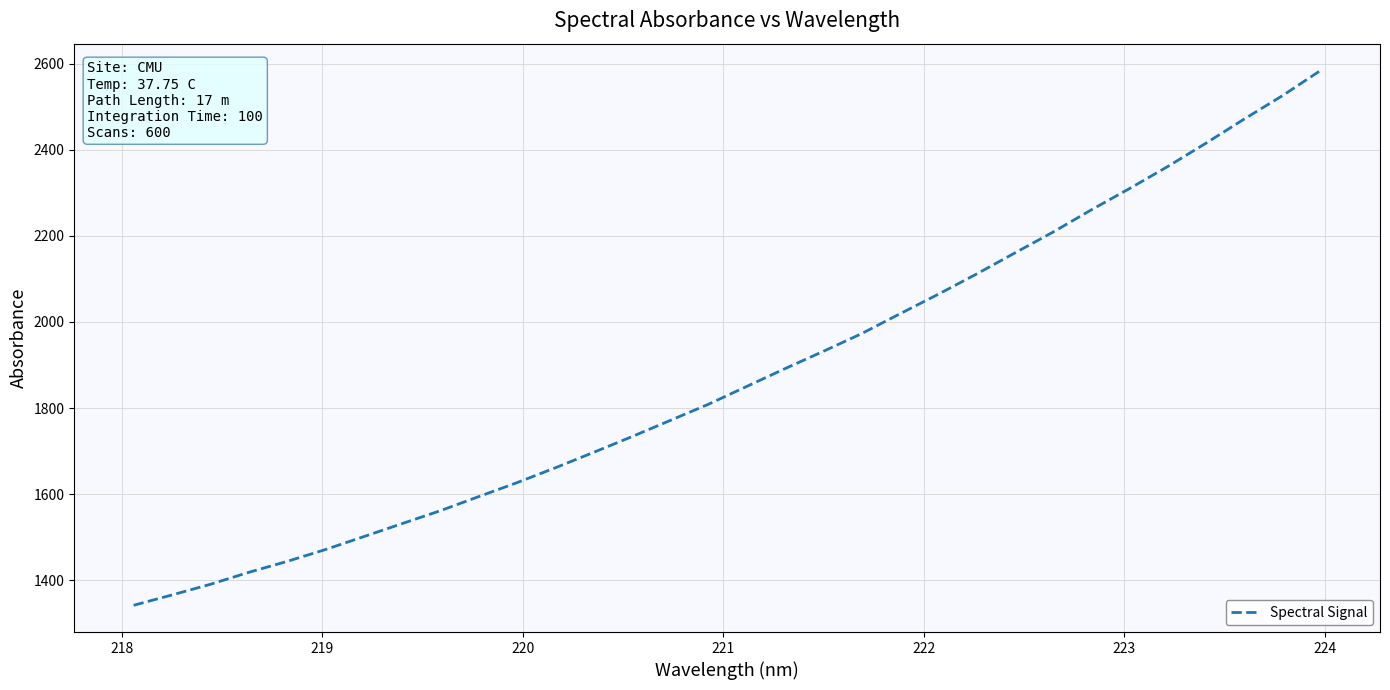

What is the smallest value displayed?

1342.1